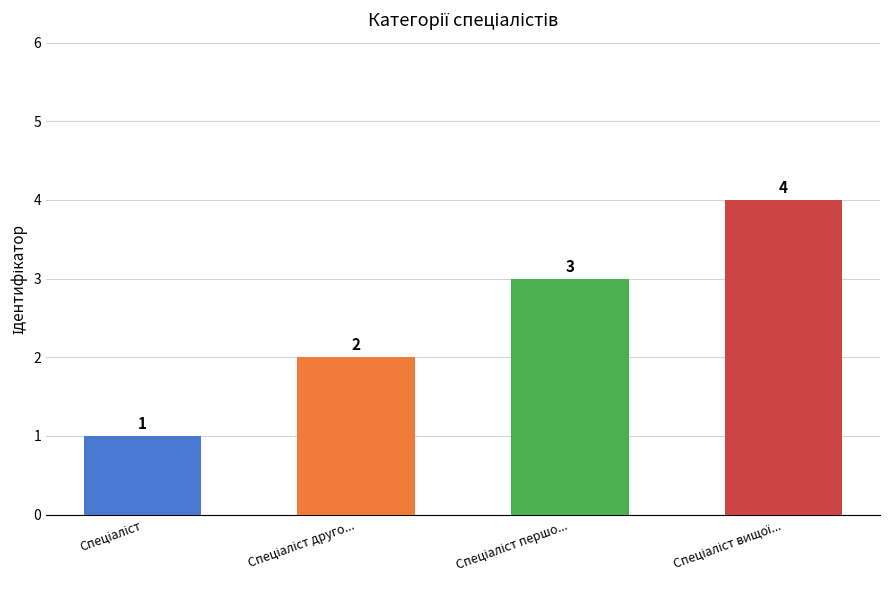

What is the difference between the maximum and minimum values?

3